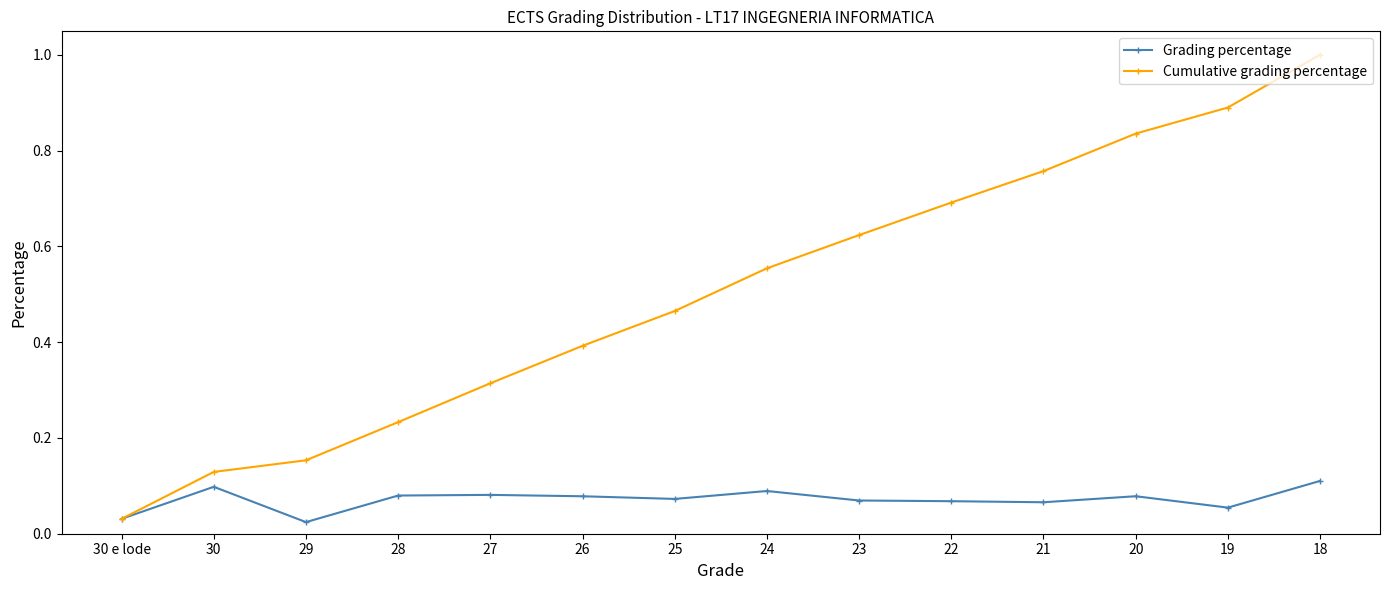

Which series has the largest range (max minus min)?

Cumulative grading percentage